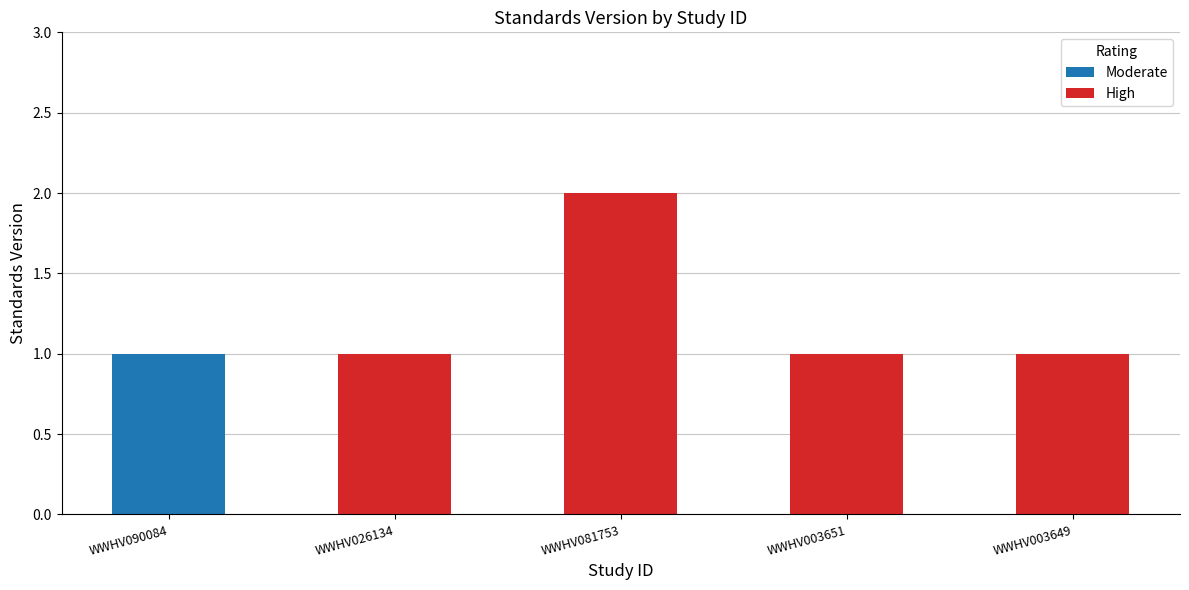

Count the number of data series in this chart.

2